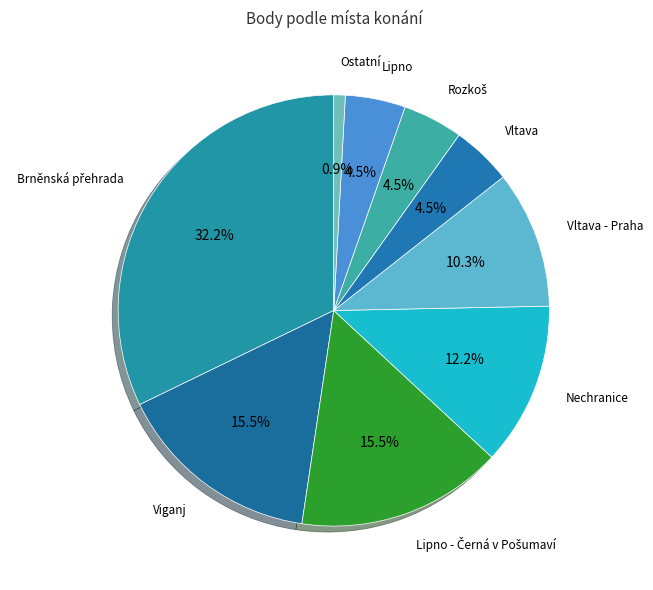

Between Ostatní and Viganj, which is larger?

Viganj